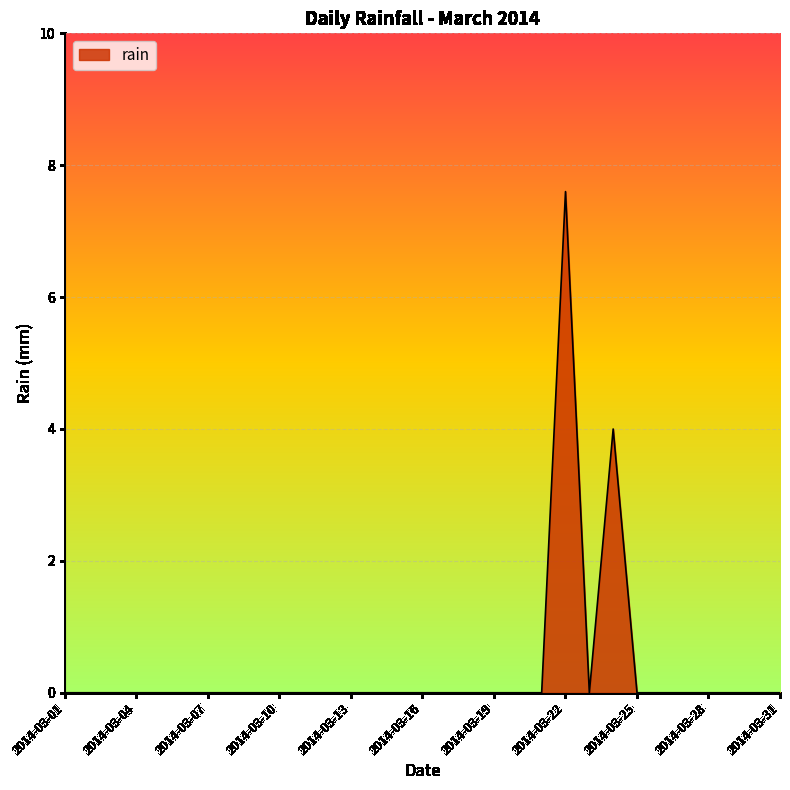

True or false: there are more than 1 points higher than both neighbors.

True